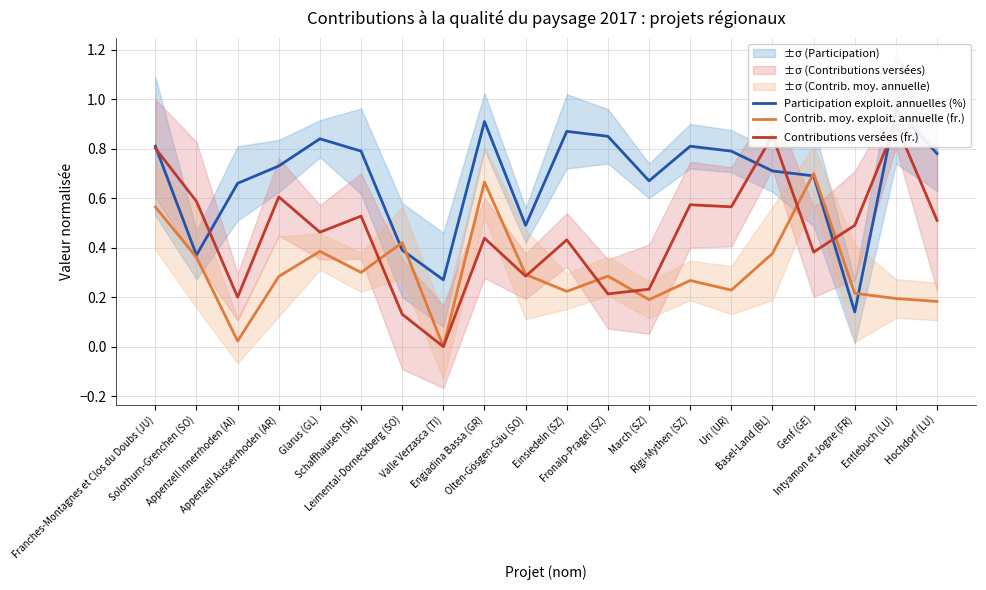

At which category does Participation exploit. annuelles (%) reach its first local peak?

Glarus (GL)